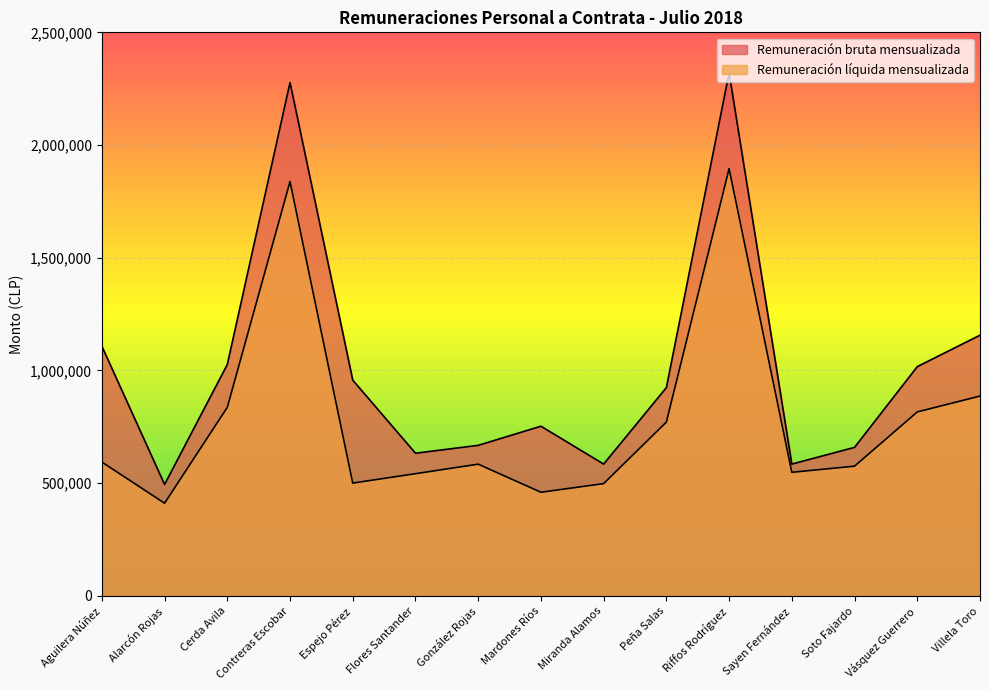

Where is Remuneración líquida mensualizada nearest to the value 1153391?

Villela Toro